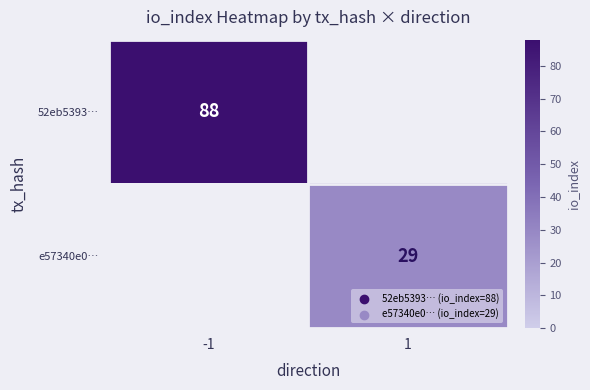

Is it true that 52eb5393… equals 88 at -1?

True